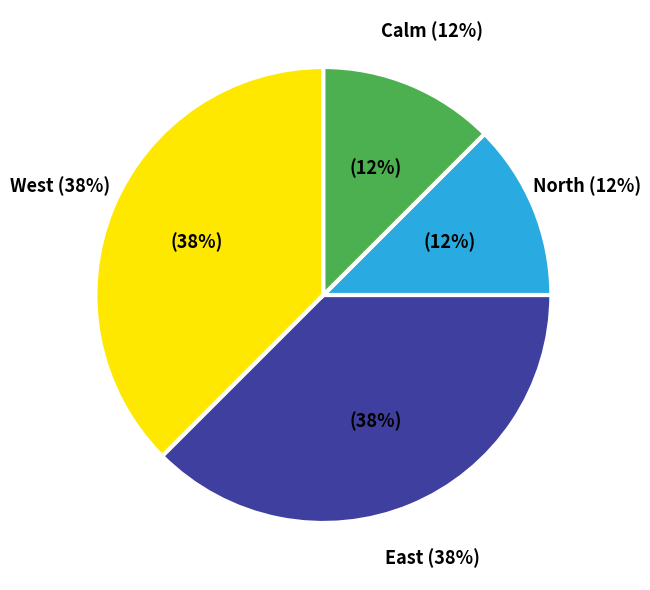

Count the number of slices in the pie.

4